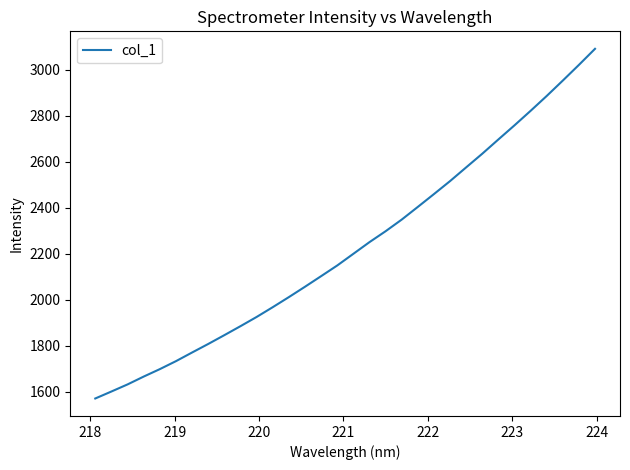

What is the difference between the maximum and minimum values?

1520.8